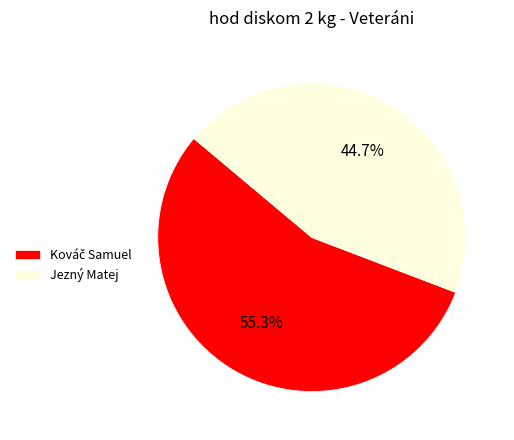

Is Jezný Matej the majority of the pie?

No